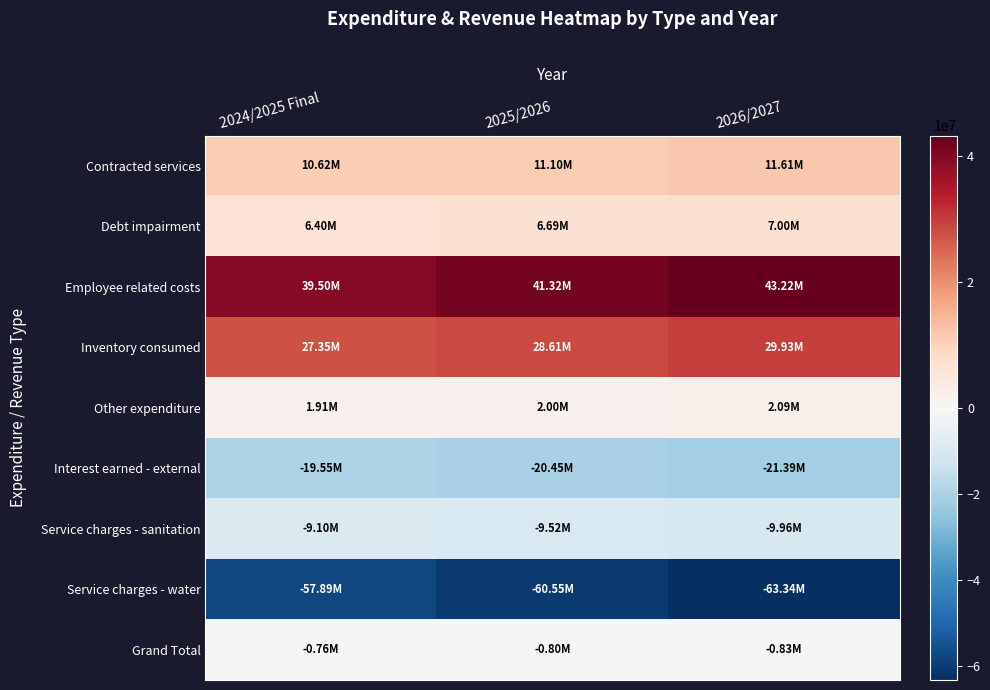

At which category is the sum across all series the highest?

2024/2025 Final